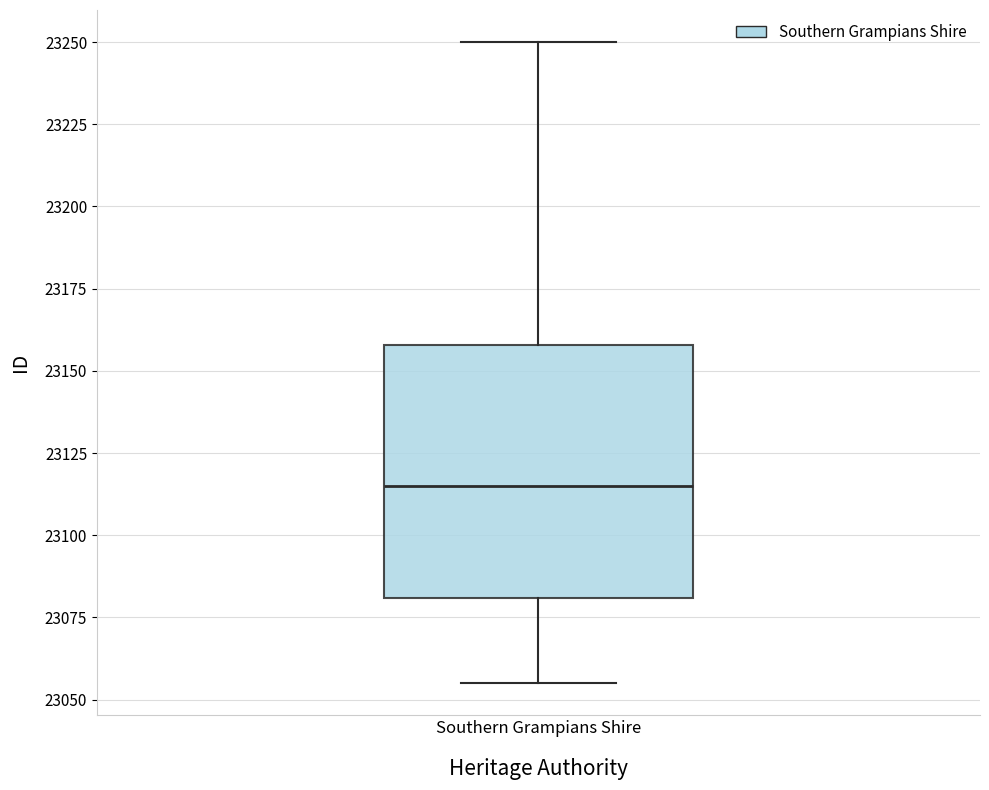

Transcribe this box plot: give where the median line is, the range the box spans, and where the two whiskers end, as read against the y-axis. The values are not printed on the chart, so give them approximately, as read against the axis.

median 23115, box 23080 to 23160, whiskers 23055 to 23250